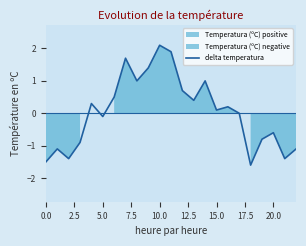

Which category has the highest value in the delta temperatura series?

10.0